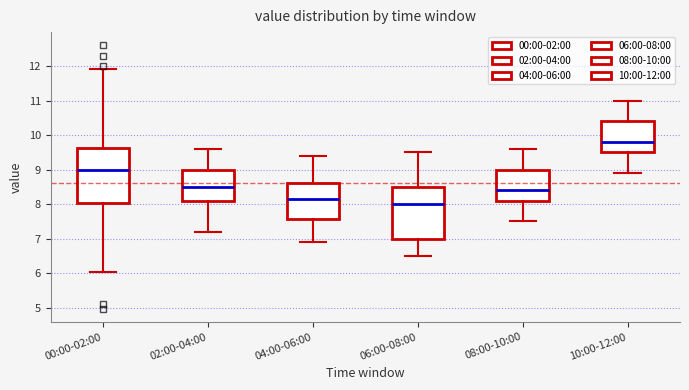

Which box has the lowest median line?

06:00-08:00